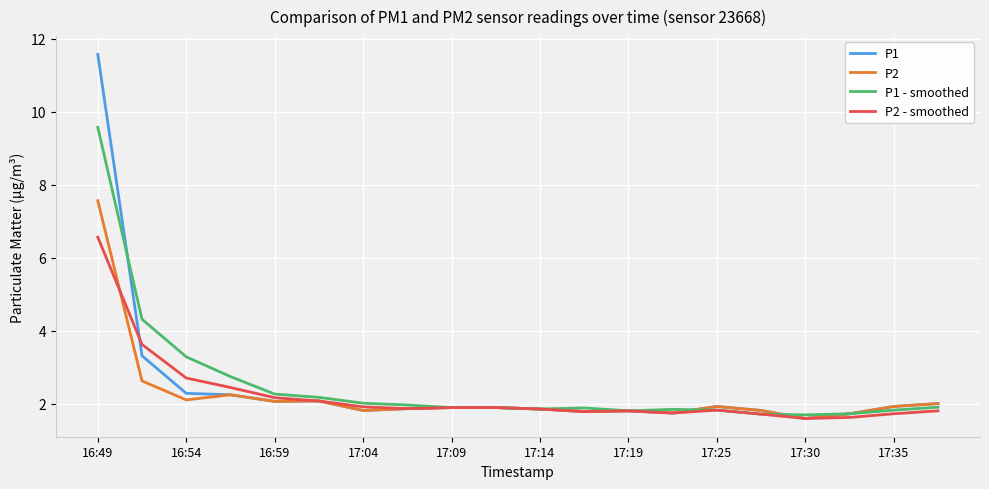

List the series in order of their peak value, highest first.

P1, P1 - smoothed, P2, P2 - smoothed